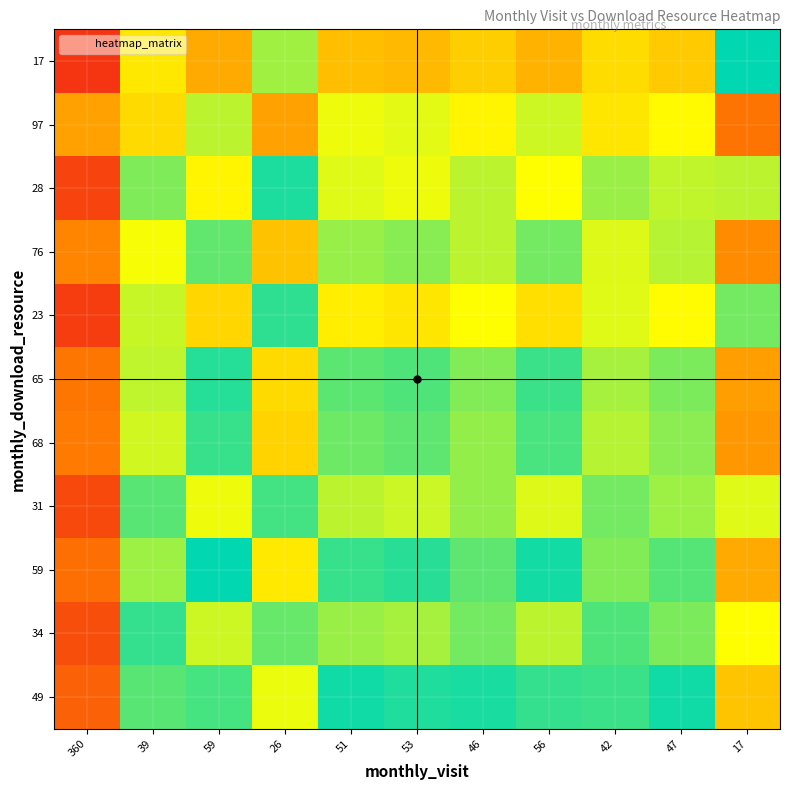

Count the number of categories in the chart.

11